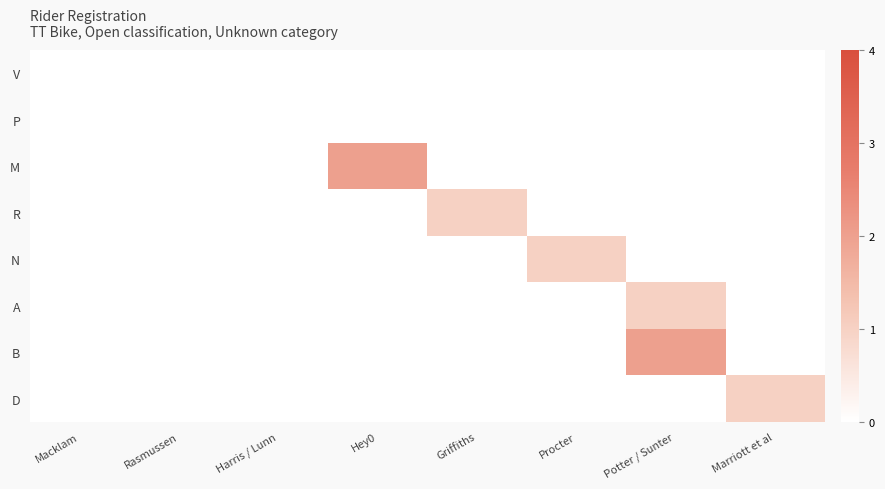

Which series has the largest range (max minus min)?

M